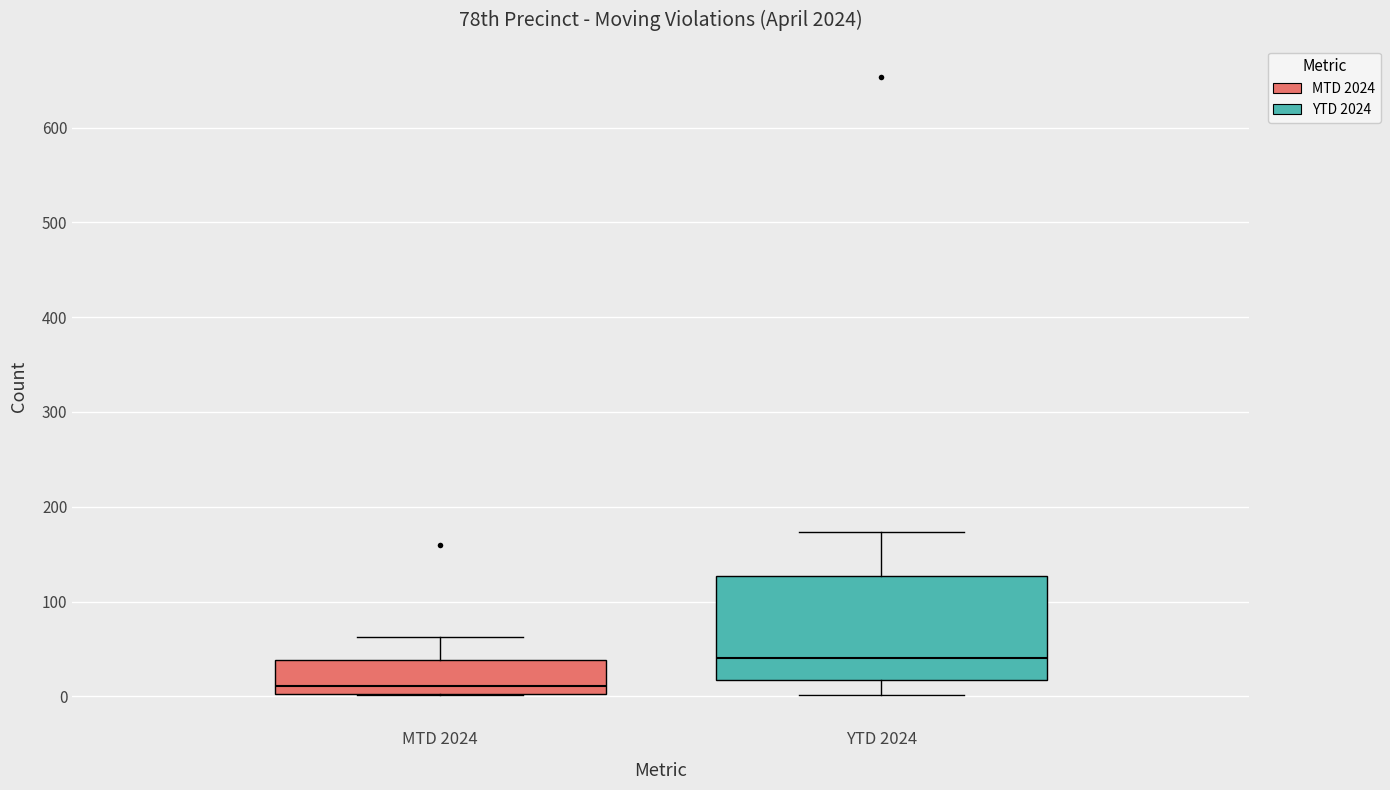

Reading left to right, transcribe this box plot: for each box, give where its median line is, the range the box spans, and where its two whiskers end, as read against the y-axis. The values are not printed on the chart, so give them approximately, as read against the axis.

MTD 2024: median 10, box 0 to 40, whiskers 0 to 60
YTD 2024: median 40, box 20 to 130, whiskers 0 to 170